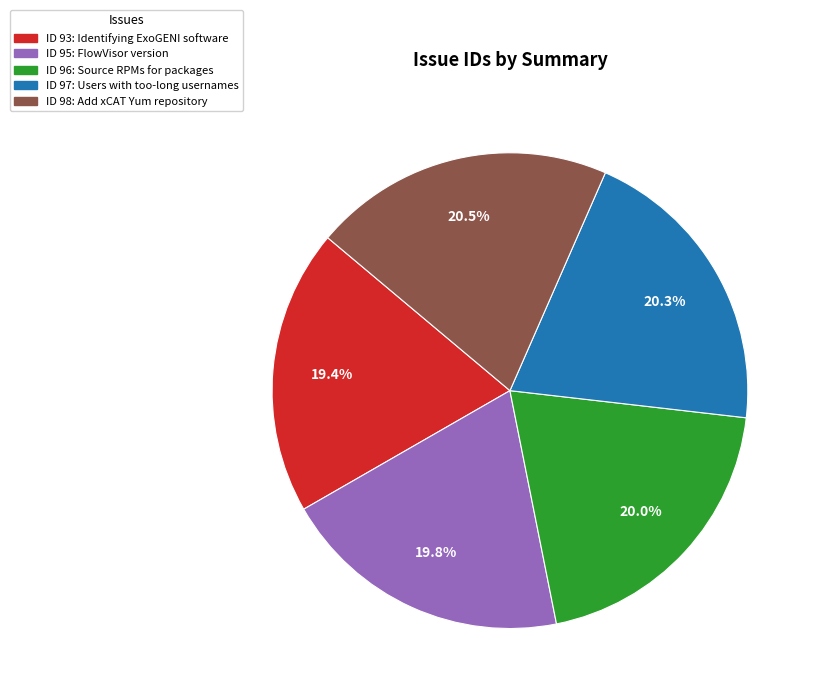

Does any single category account for the majority?

No